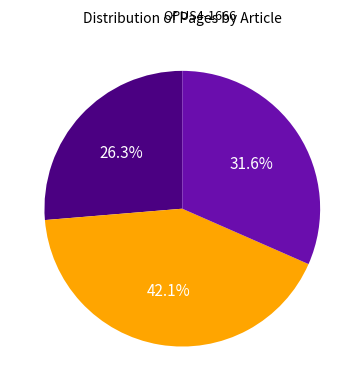

Is there any slice that represents more than half of the pie?

No